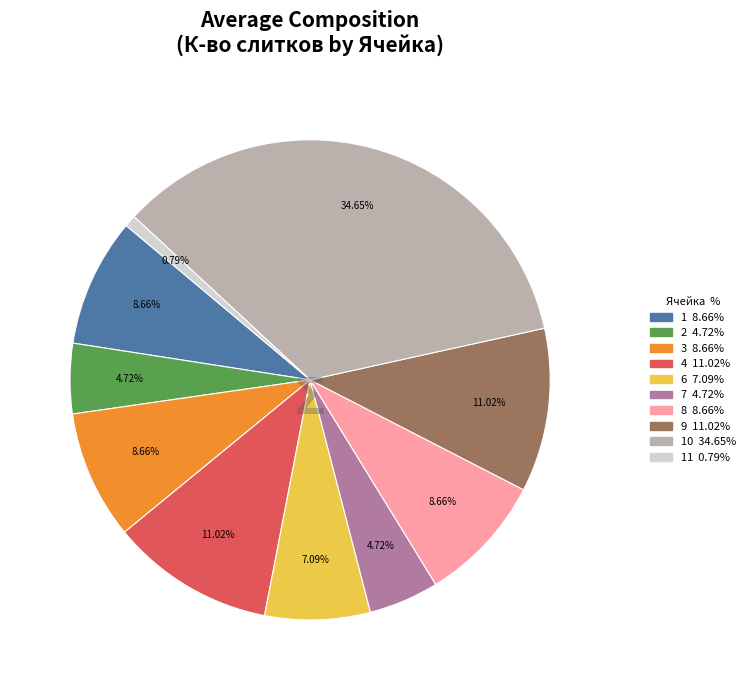

Is there a majority slice in this chart?

No